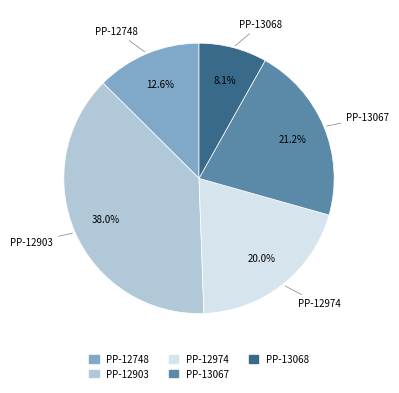

True or false: PP-13067 accounts for 21% of the total.

True